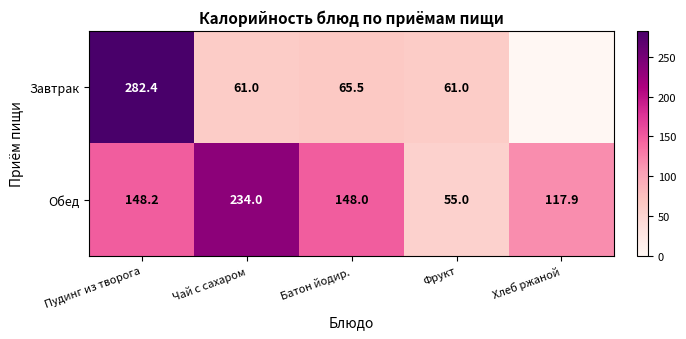

The value of Обед at Батон йодир. is 77.0. True or false?

False